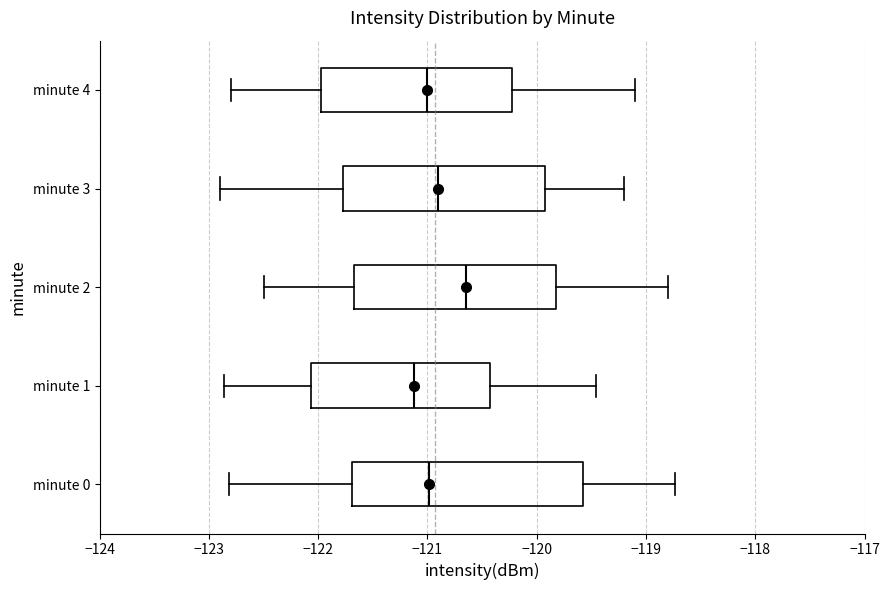

Reading bottom to top, transcribe this box plot: for each box, give where its median line is, the range the box spans, and where its two whiskers end, as read against the x-axis. The values are not printed on the chart, so give them approximately, as read against the axis.

minute 0: median -121.0, box -121.7 to -119.6, whiskers -122.8 to -118.7
minute 1: median -121.1, box -122.1 to -120.4, whiskers -122.9 to -119.5
minute 2: median -120.6, box -121.7 to -119.8, whiskers -122.5 to -118.8
minute 3: median -120.9, box -121.8 to -119.9, whiskers -122.9 to -119.2
minute 4: median -121.0, box -122.0 to -120.2, whiskers -122.8 to -119.1